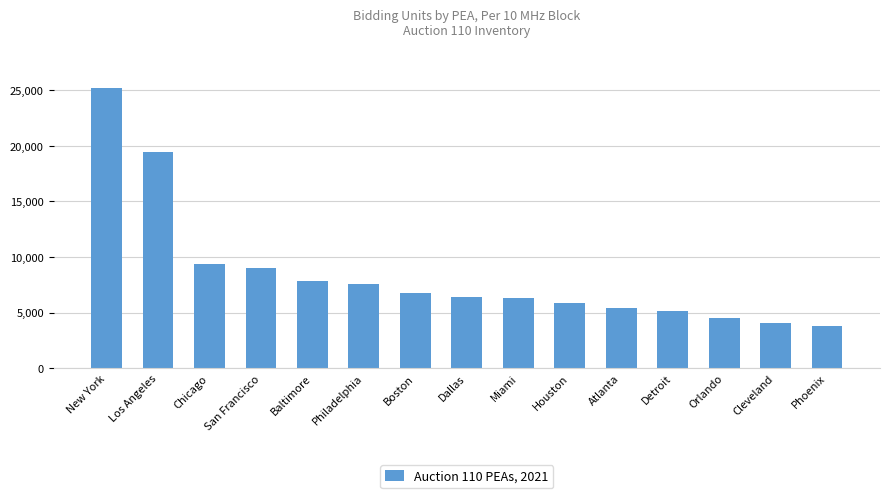

Approximately how many times larger is the value at Miami compared to Philadelphia?

0.8